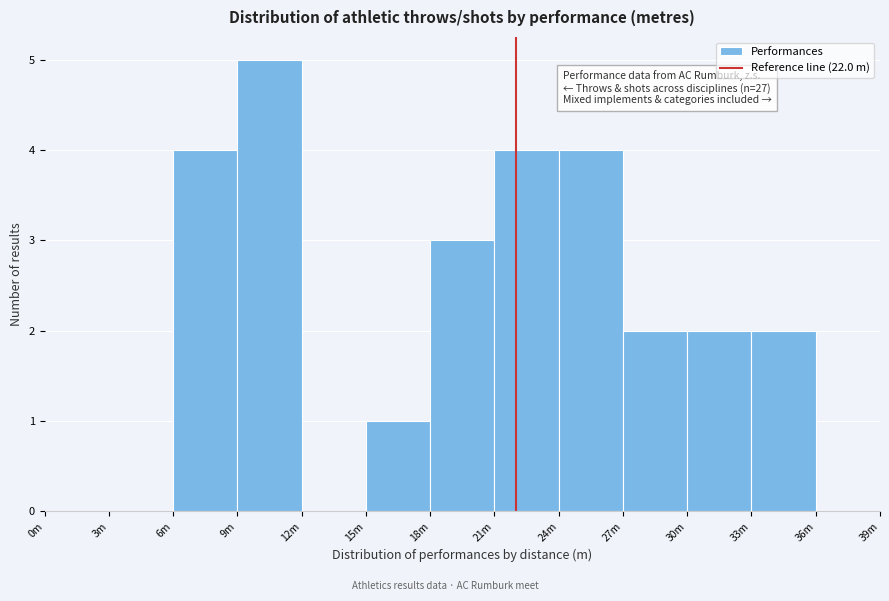

Reading left to right, list all the values displayed in this chart.

0m=0	3m=0	6m=4	9m=5	12m=0	15m=1	18m=3	21m=4	24m=4	27m=2	30m=2	33m=2	36m=0